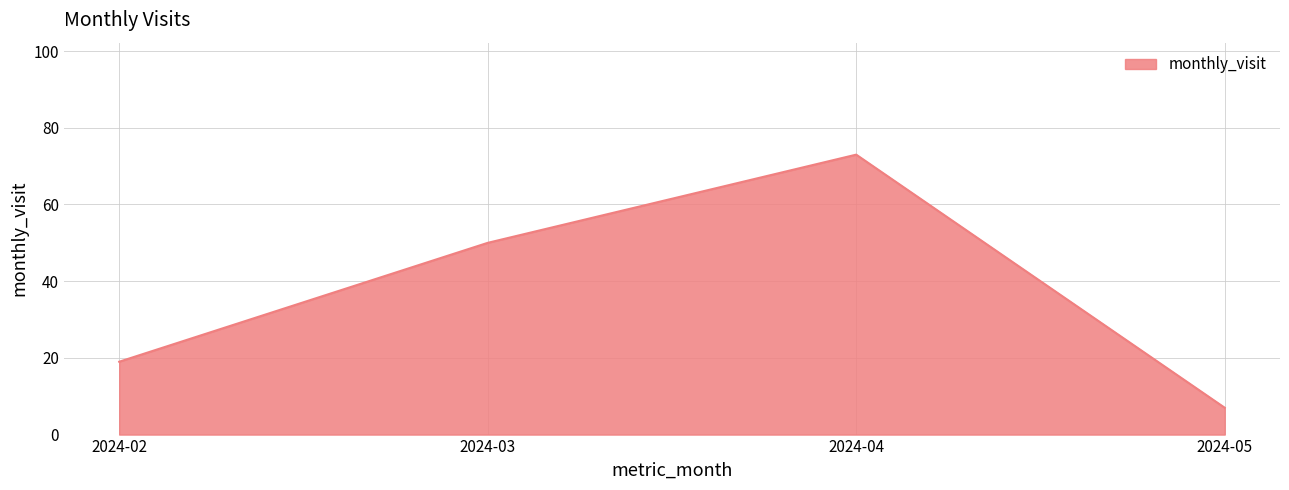

Reading left to right, list all the values displayed in this chart.

2024-02=19	2024-03=50	2024-04=73	2024-05=7